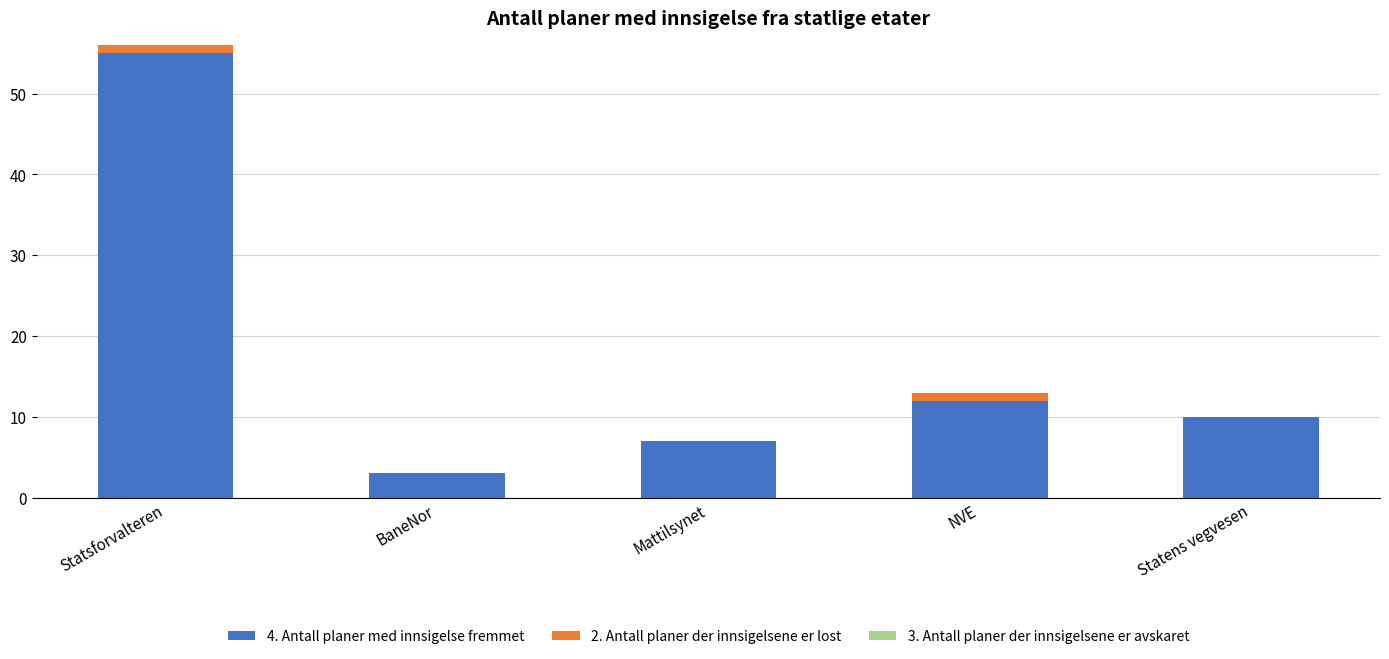

What is the total value across all series at Mattilsynet?

7